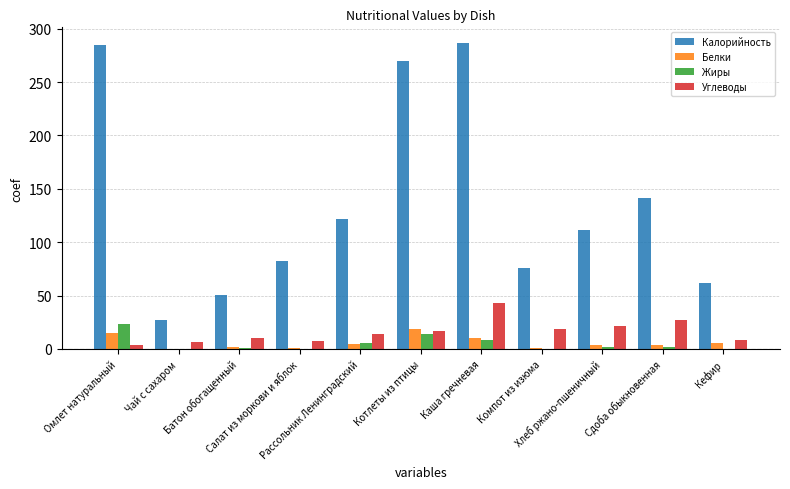

What is the maximum value for Белки?

18.6